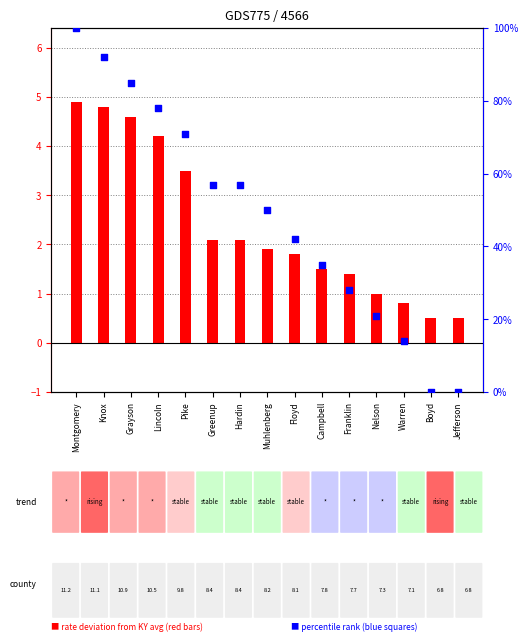

At how many categories does at least one series exceed 62?

5